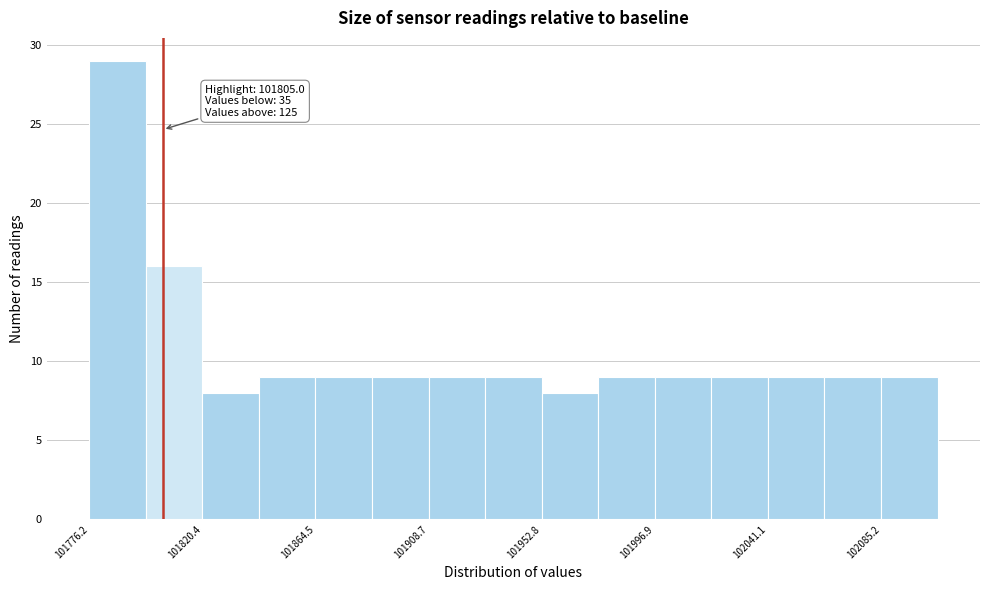

Over which range of the x-axis is the bar tallest?

101775 to 101800